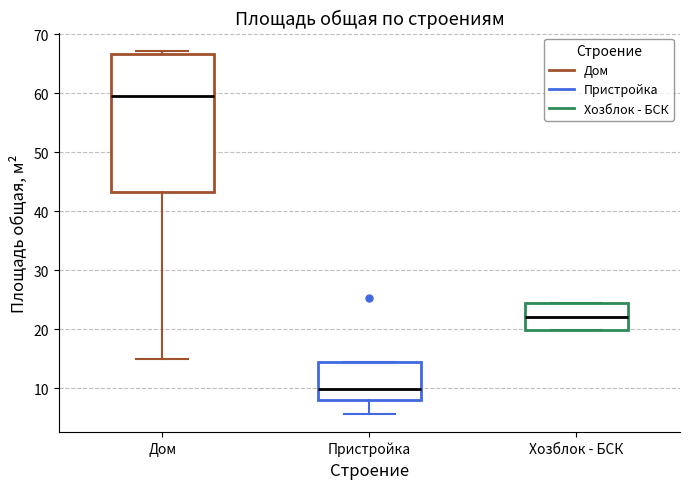

Reading left to right, read every box against the y-axis: the position of its median line, the range the box covers, and the ends of its whiskers. The values are not printed on the chart, so give them approximately, as read against the axis.

Дом: median 60, box 43 to 67, whiskers 15 to 67 (just above the box's upper edge)
Пристройка: median 10, box 8 to 14, whiskers 6 to 14
Хозблок - БСК: median 22, box 20 to 24, whiskers 20 to 24